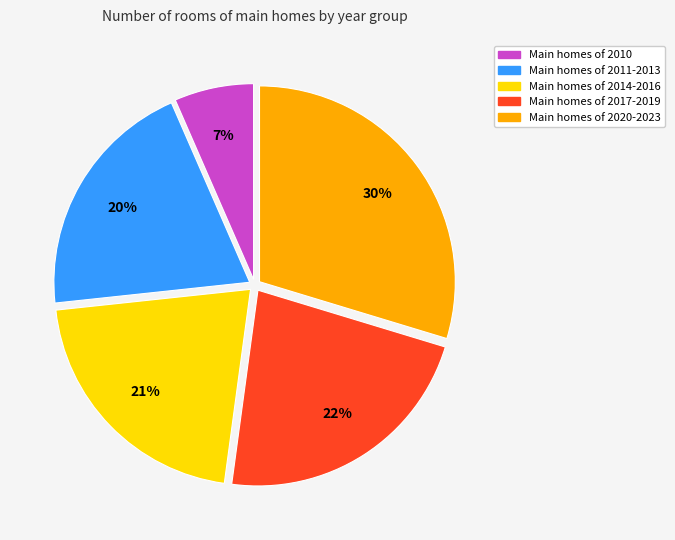

Is there a majority slice in this chart?

No